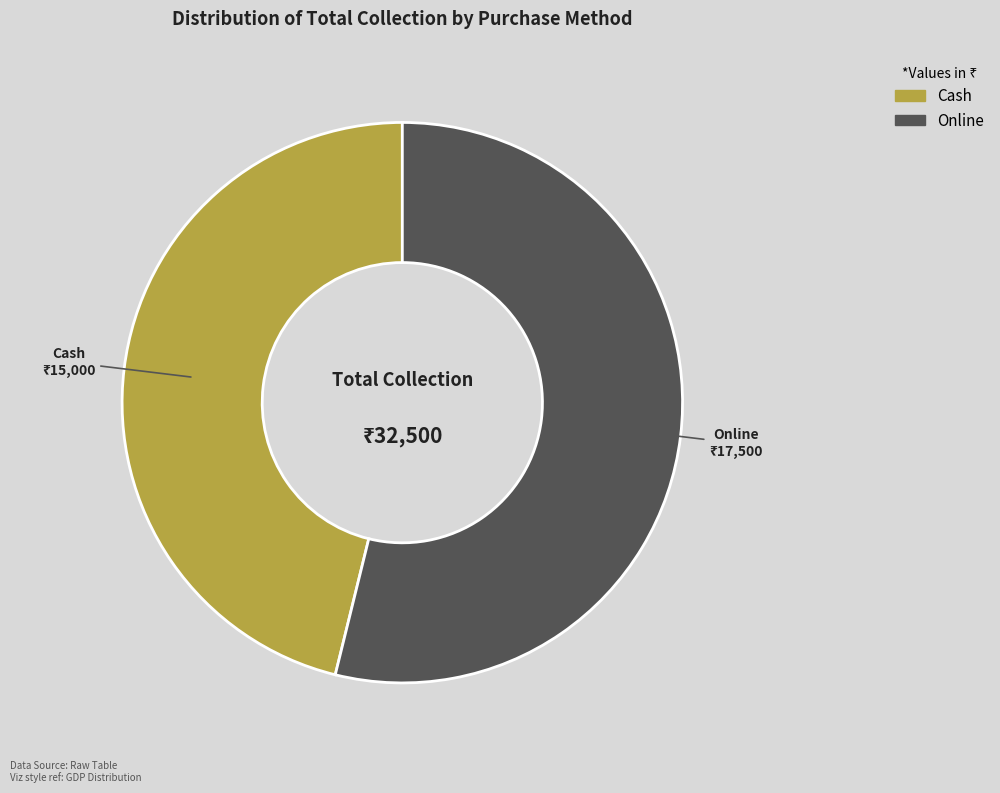

Between Online and Cash, which is larger?

Online